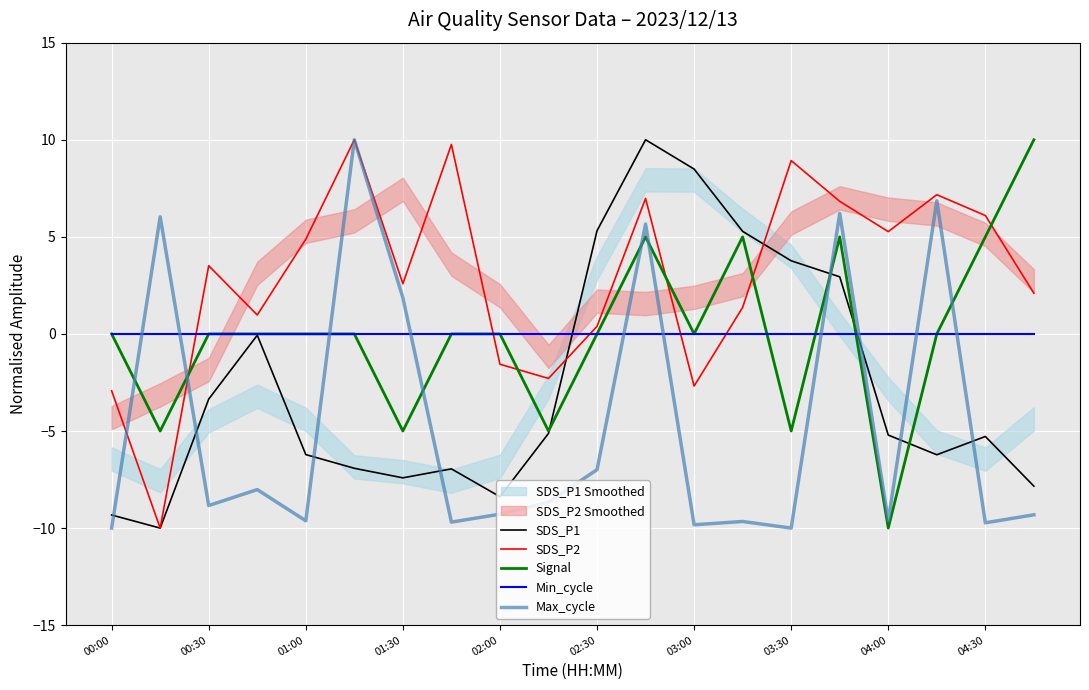

How many data points does each series have?

20